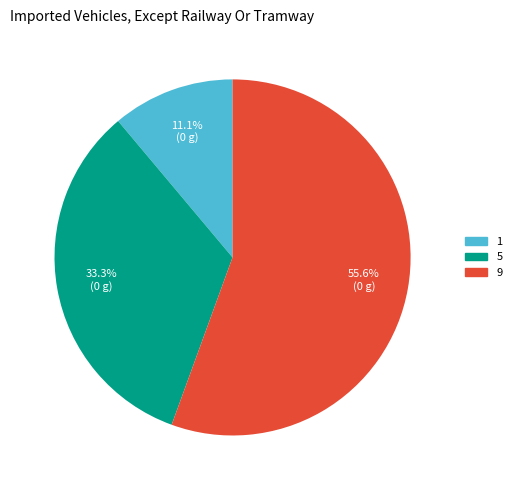

What is the ratio of the value at 1 to the value at 9?

0.2